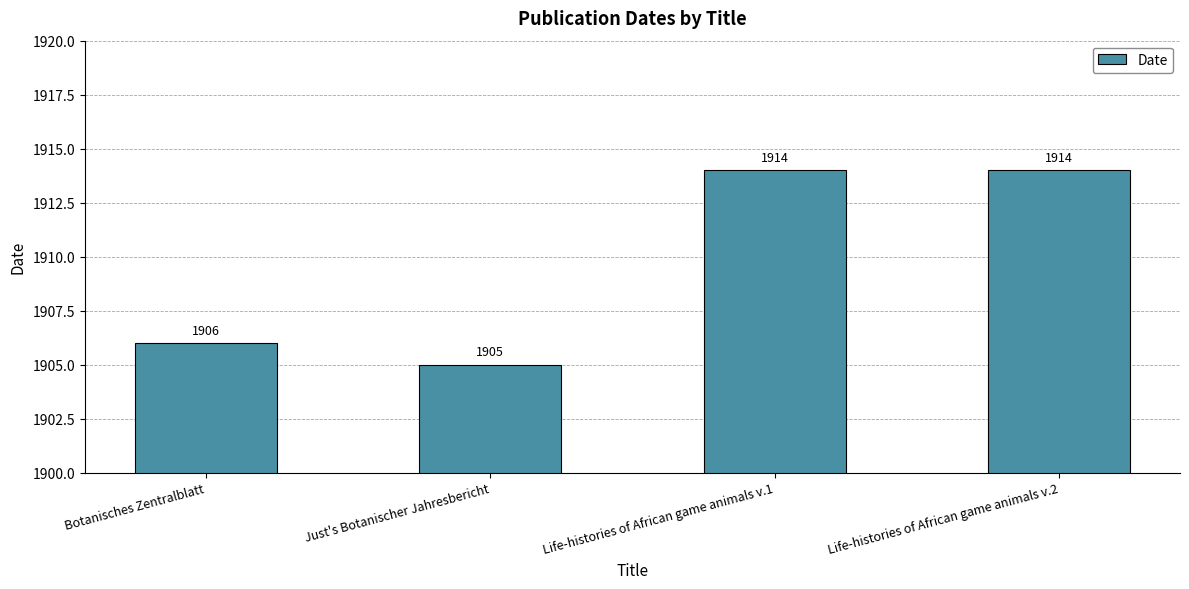

Reading left to right, transcribe all the data shown in this chart.

1906	1905	1914	1914